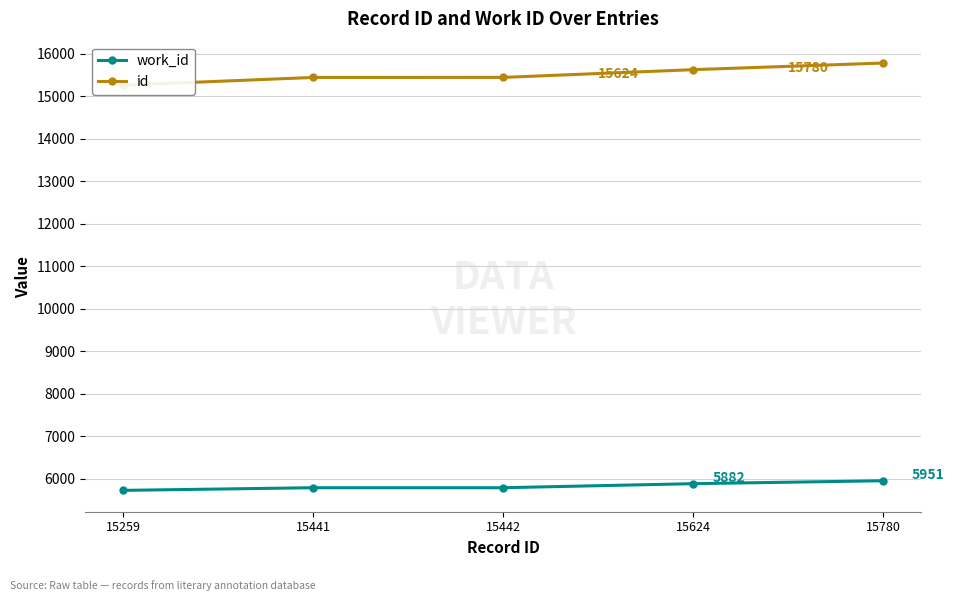

True or false: work_id and id cross at least once.

False